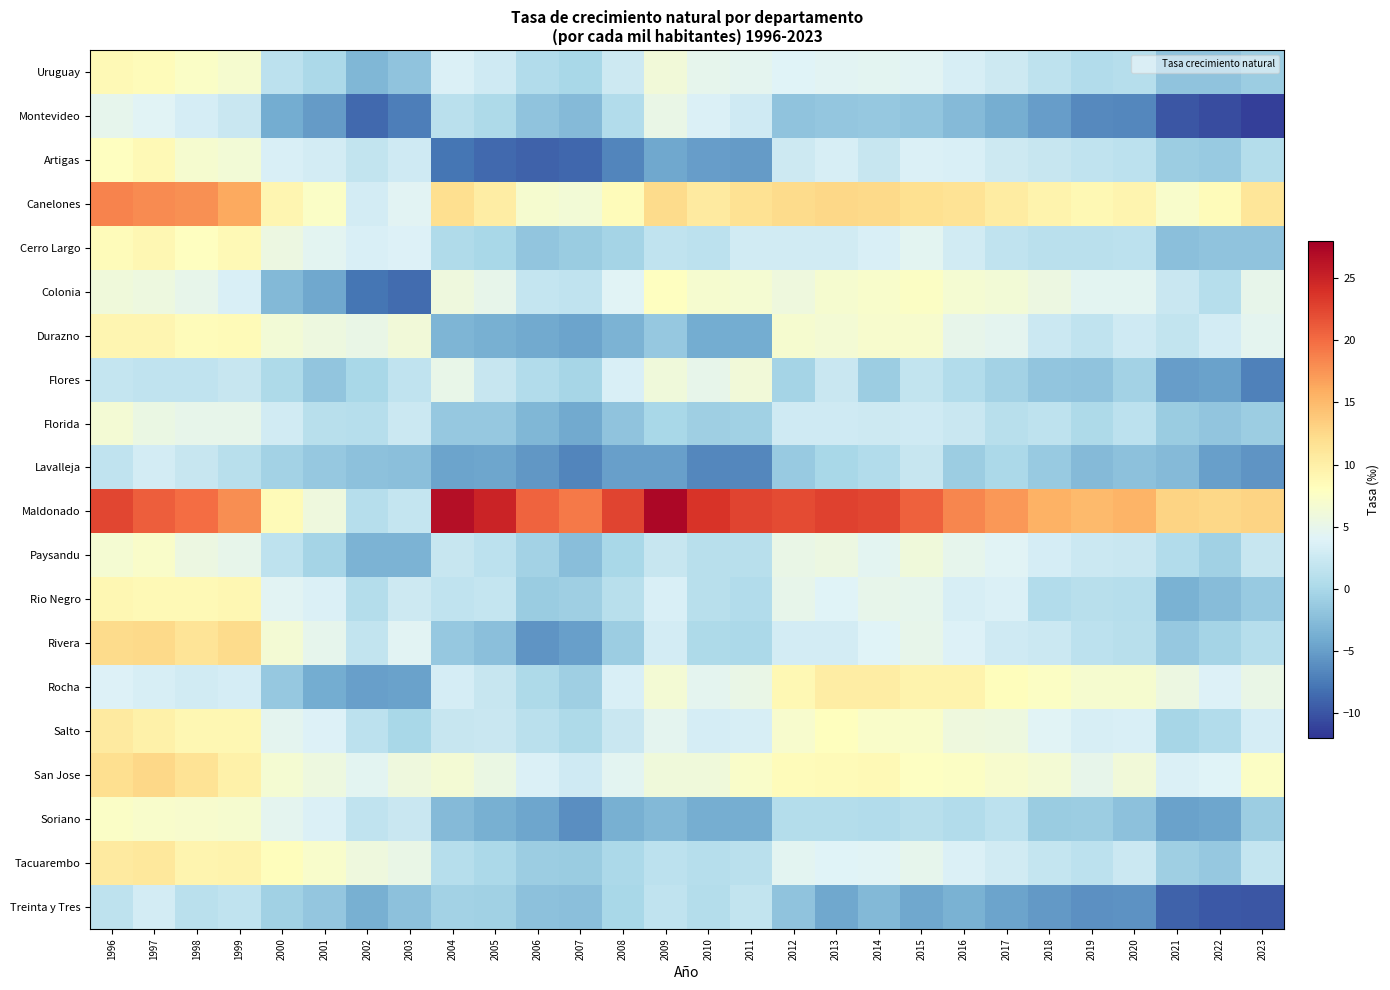

At how many categories does at least one series exceed 2?

28